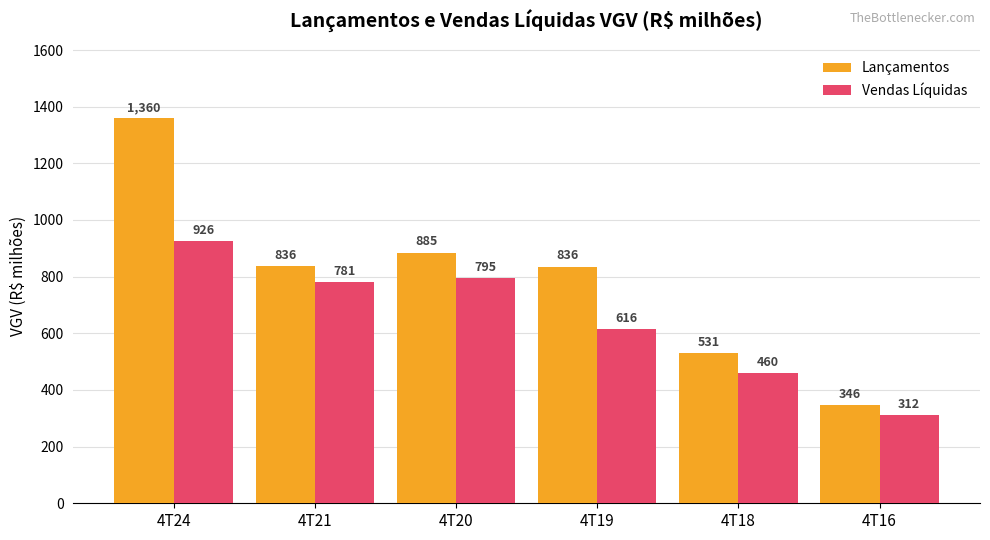

The Vendas Líquidas series shows 459.5 at 4T18. True or false?

True